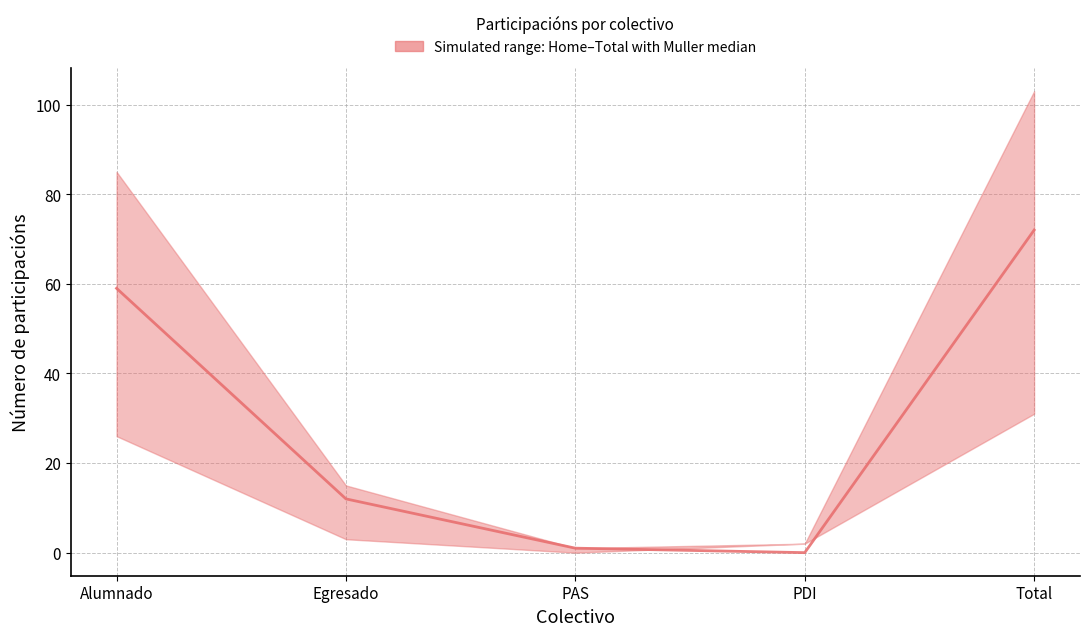

Which label corresponds to the smallest value in the chart?

PDI